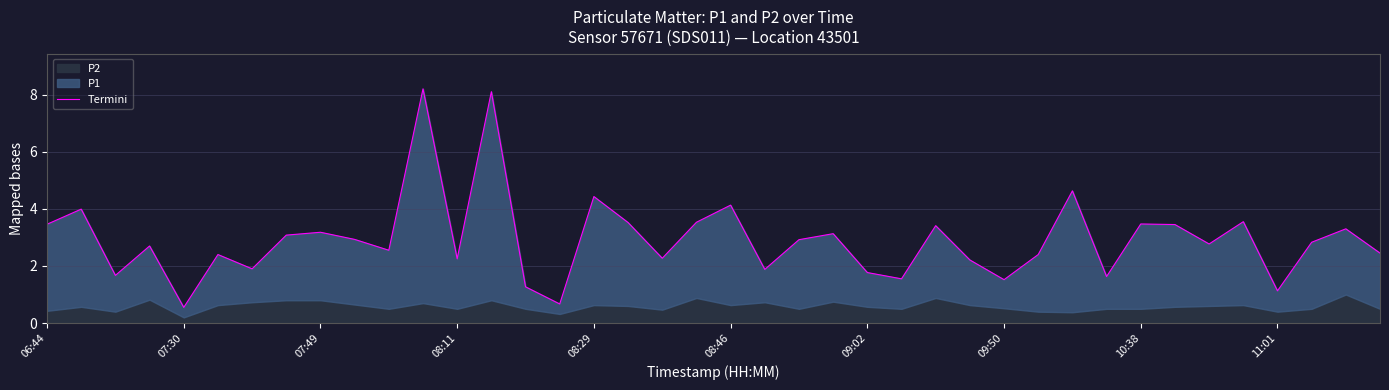

True or false: the data shows 1.0 at 39.

False